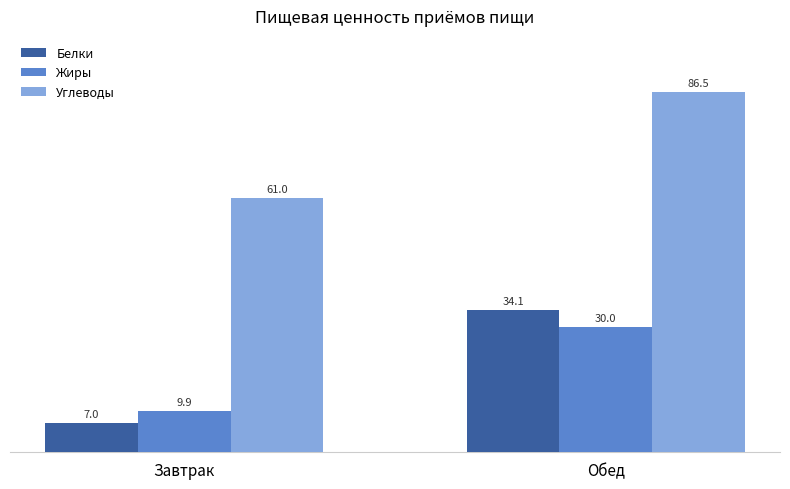

What is the value of the Жиры bar at the 2nd from the left?

30.0